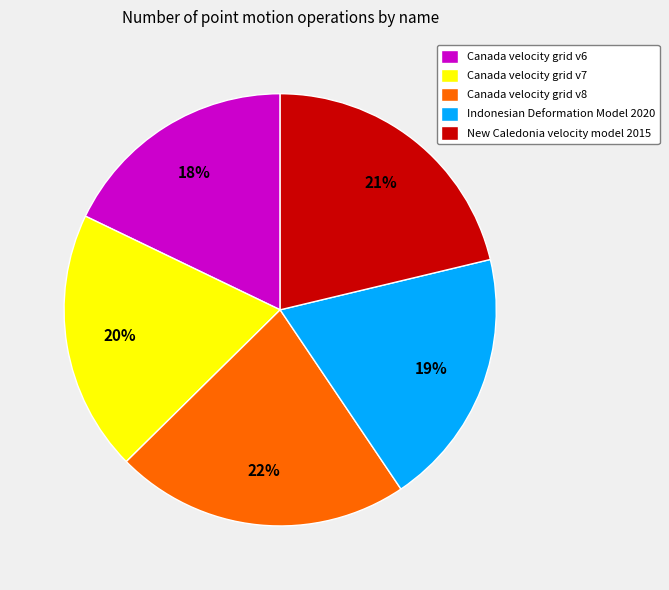

What percentage is the Canada velocity grid v7 slice, to the nearest percent?

20%